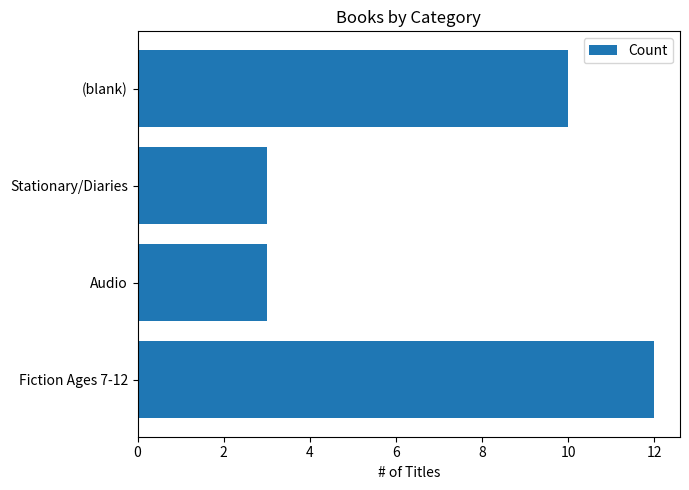

How many data points are less than 10?

2